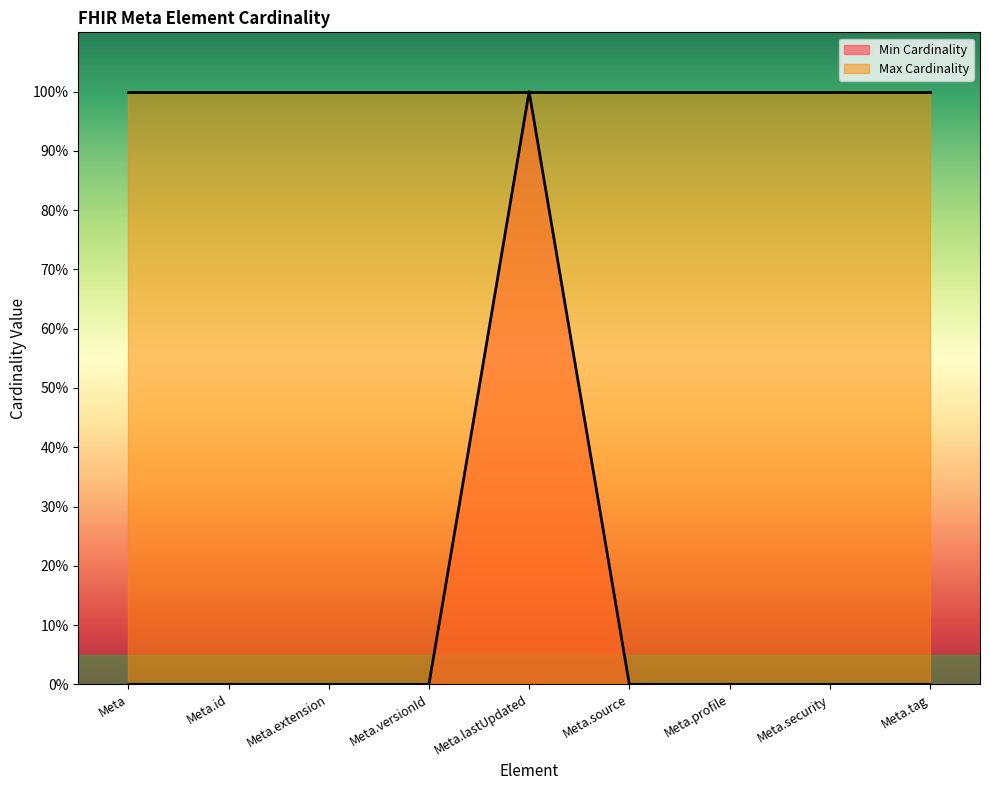

Reading right to left, what are all the values shown in this chart?

0	0	0	0	1	0	0	0	0